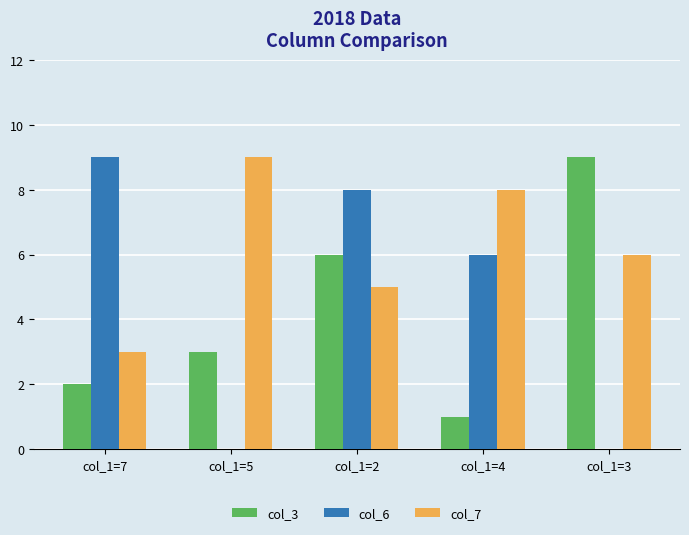

Are the bars horizontal?

No